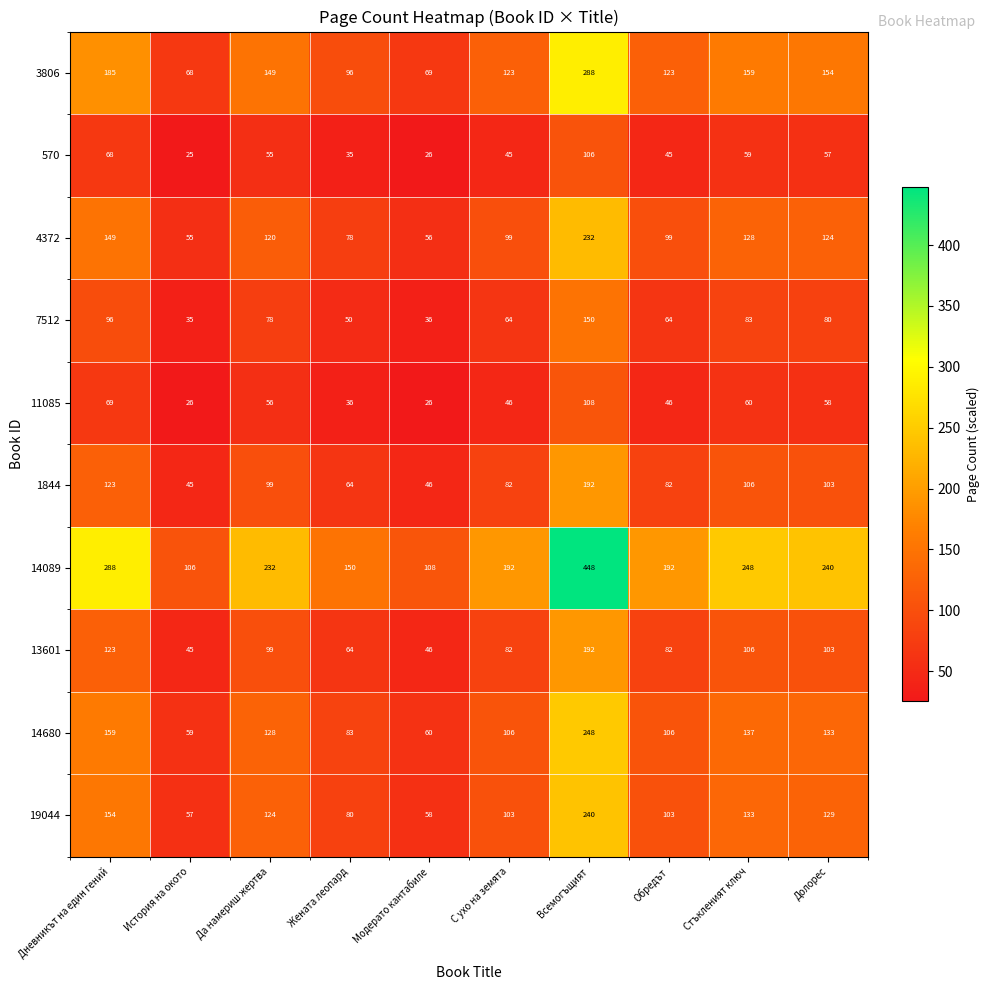

Which series has the largest total across all categories?

14089